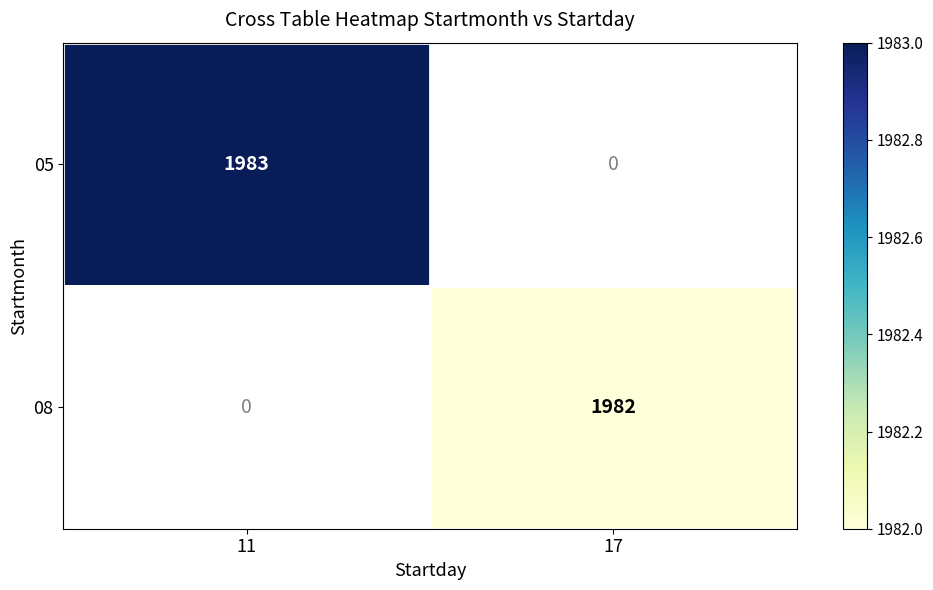

Is it true that 08 equals 1982 at 17?

True